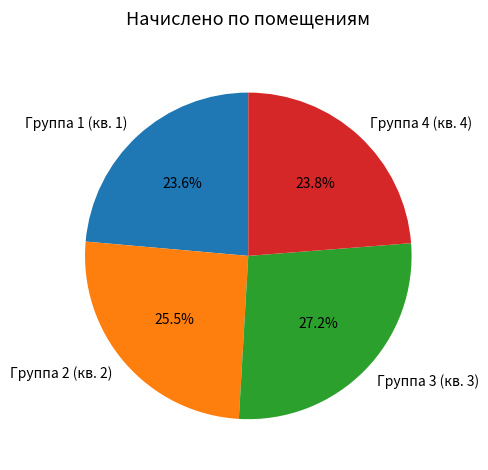

How many slices are in this pie chart?

4